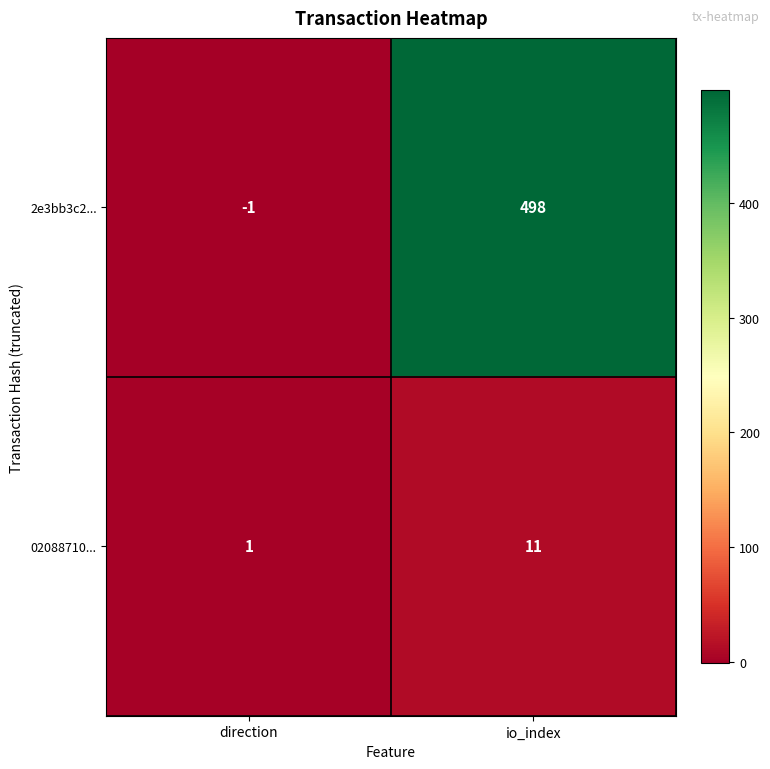

Which series has the largest total across all categories?

2e3bb3c2...